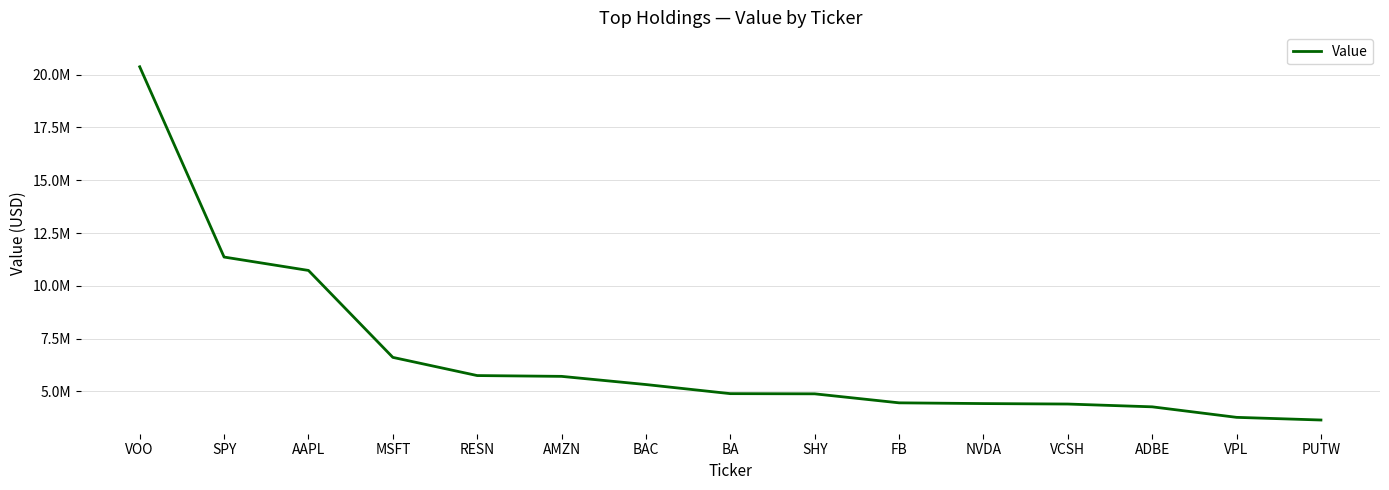

Which category has the highest value across all series?

VOO